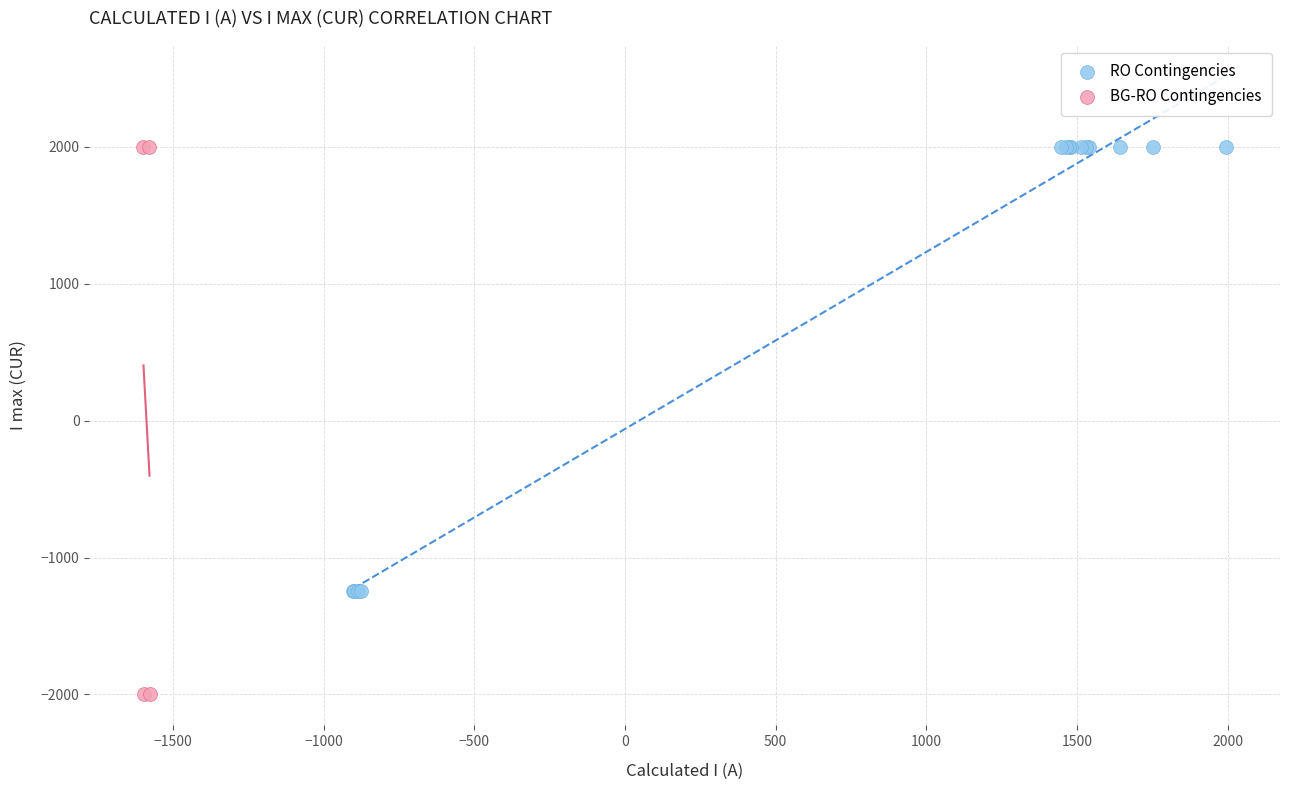

Which series has the largest Y range (max minus min)?

BG-RO Contingencies